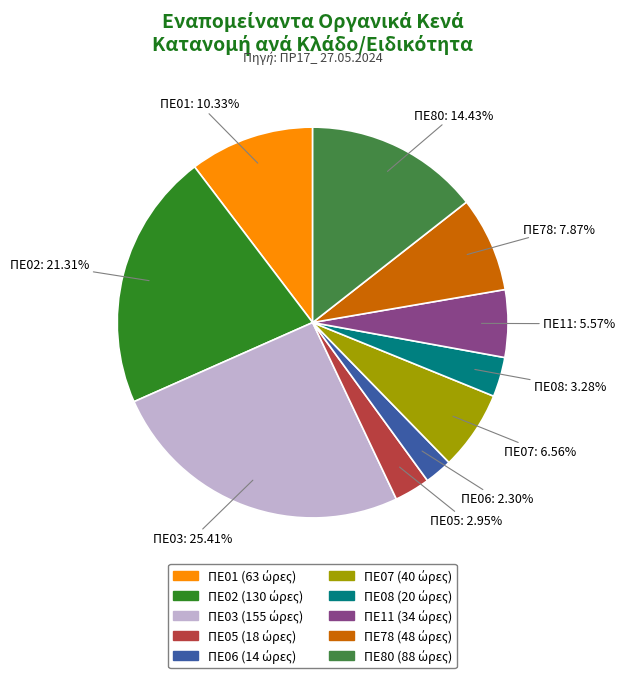

Which has a higher value, ΠΕ02 or ΠΕ11?

ΠΕ02